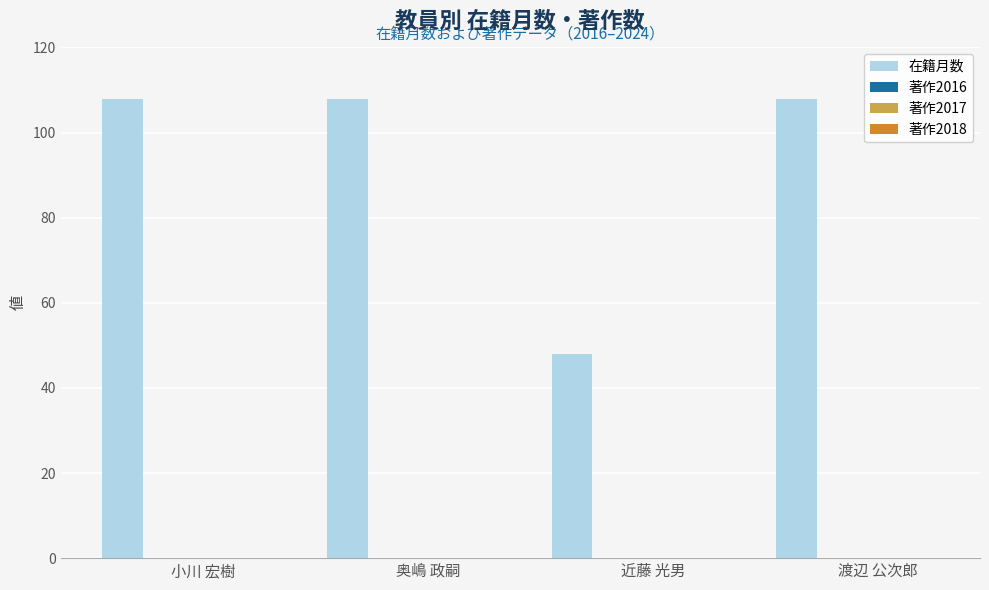

Reading left to right, what are all the values shown in this chart?

108	108	48	108